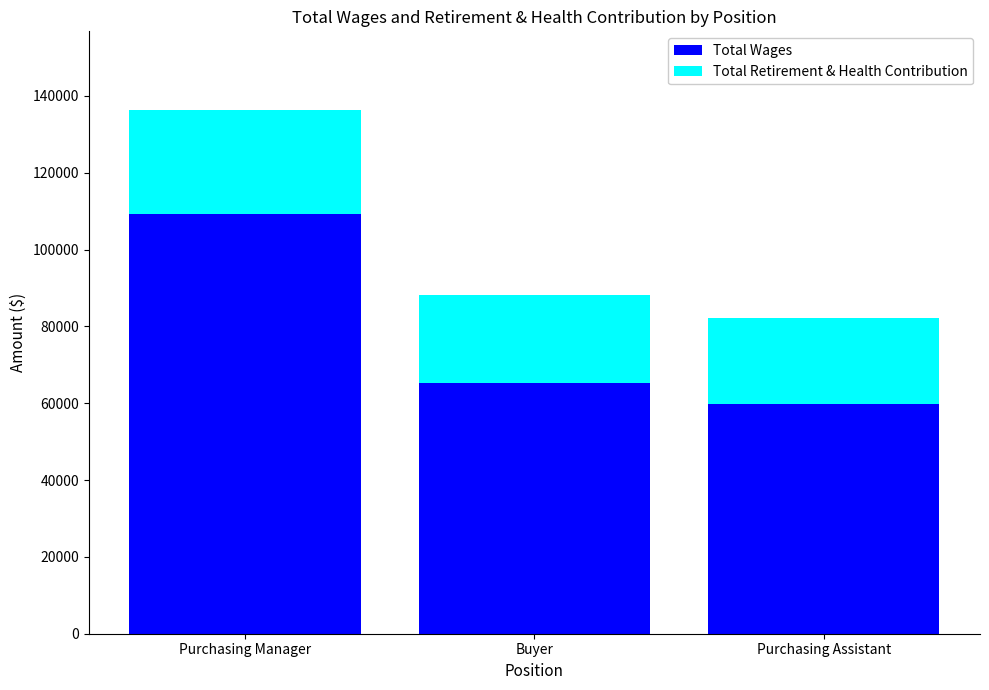

What is the average value of the Total Wages series?

78075